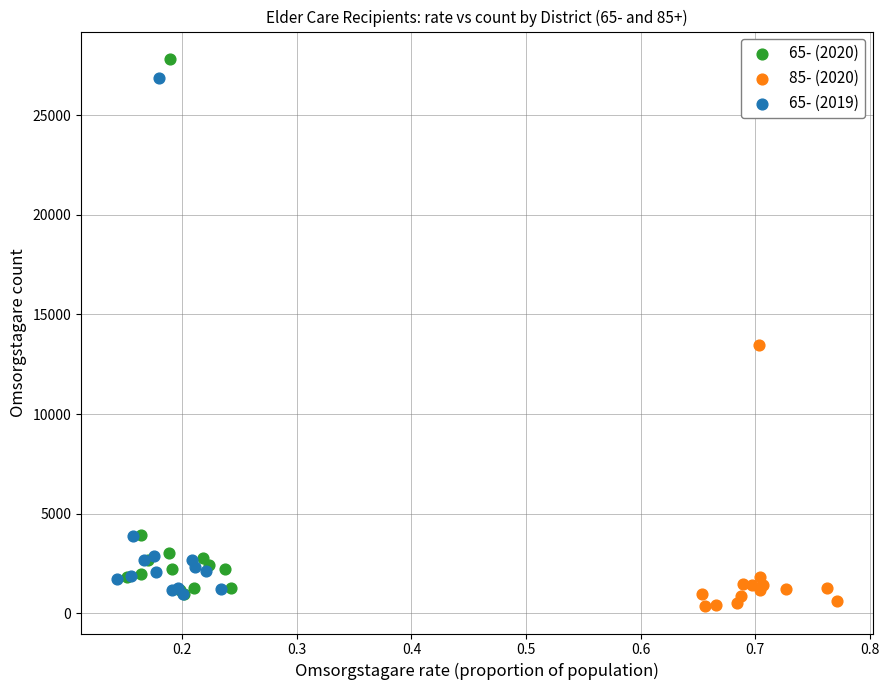

Which series has the largest Y range (max minus min)?

65- (2020)